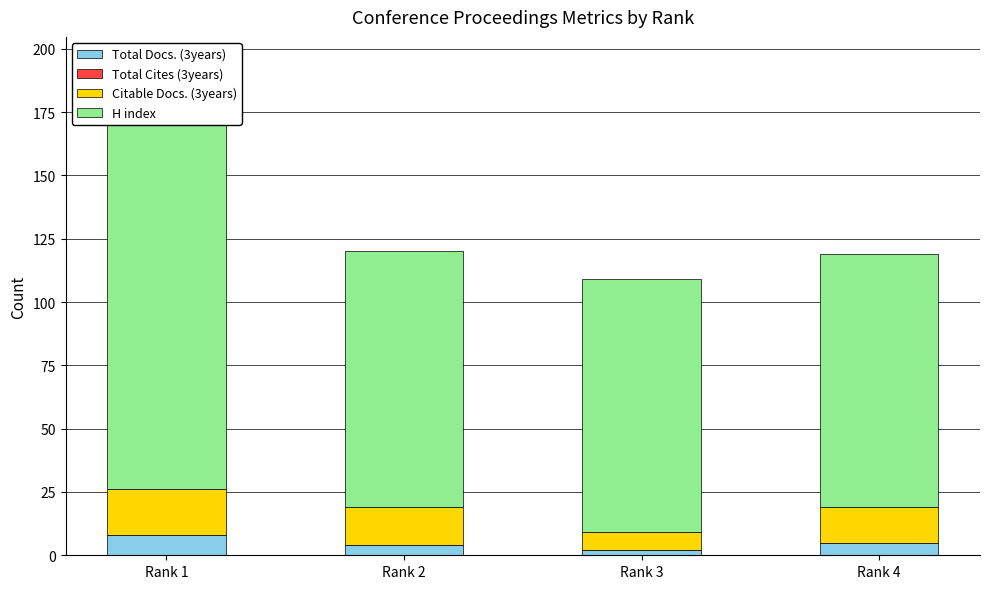

What is the maximum value for Total Docs. (3years)?

8